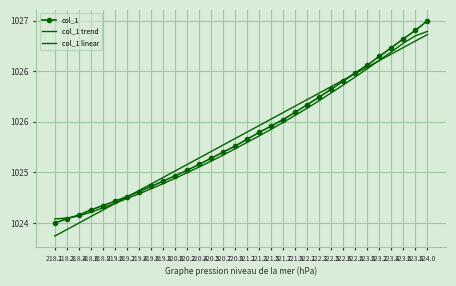

What is the value of the col_1 trend point at the 2nd from the left?

1024.1